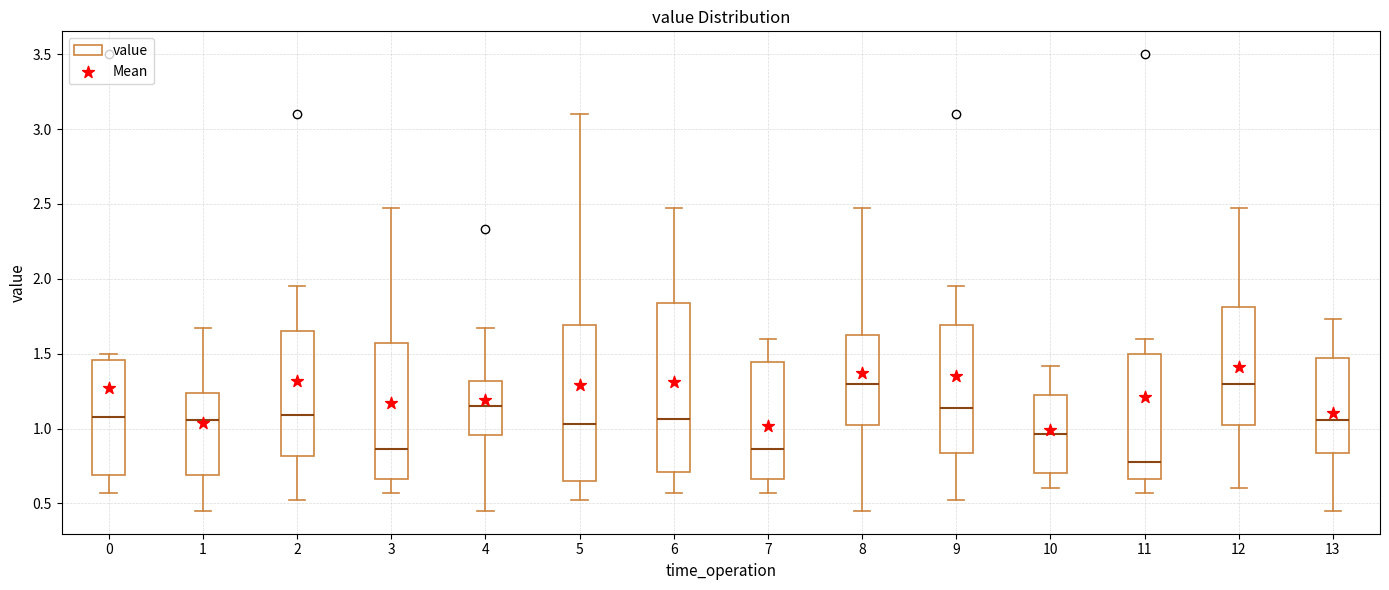

Reading left to right, transcribe this box plot: for each box, give where its median line is, the range the box spans, and where its two whiskers end, as read against the y-axis. The values are not printed on the chart, so give them approximately, as read against the axis.

0: median 1.10, box 0.70 to 1.45, whiskers 0.55 to 1.50
1: median 1.05, box 0.70 to 1.25, whiskers 0.45 to 1.65
2: median 1.10, box 0.80 to 1.65, whiskers 0.50 to 1.95
3: median 0.85, box 0.65 to 1.55, whiskers 0.55 to 2.45
4: median 1.15, box 0.95 to 1.30, whiskers 0.45 to 1.65
5: median 1.05, box 0.65 to 1.70, whiskers 0.50 to 3.10
6: median 1.05, box 0.70 to 1.85, whiskers 0.55 to 2.45
7: median 0.85, box 0.65 to 1.45, whiskers 0.55 to 1.60
8: median 1.30, box 1.00 to 1.60, whiskers 0.45 to 2.45
9: median 1.15, box 0.85 to 1.70, whiskers 0.50 to 1.95
10: median 0.95, box 0.70 to 1.25, whiskers 0.60 to 1.40
11: median 0.80, box 0.65 to 1.50, whiskers 0.55 to 1.60
12: median 1.30, box 1.00 to 1.80, whiskers 0.60 to 2.45
13: median 1.05, box 0.85 to 1.45, whiskers 0.45 to 1.75